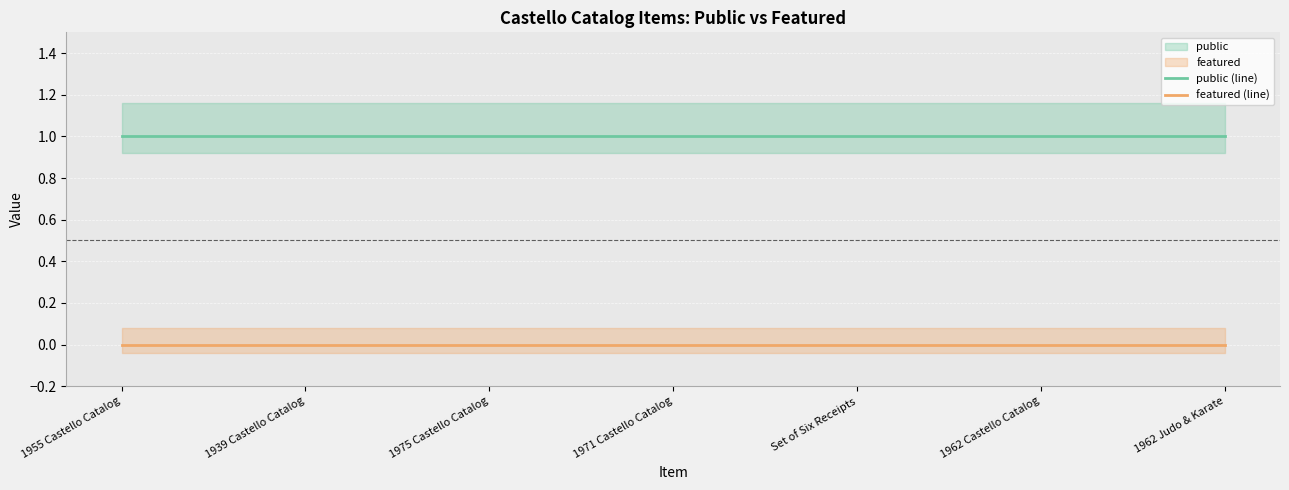

What is the label of the 3rd point from the right?

Set of Six Receipts